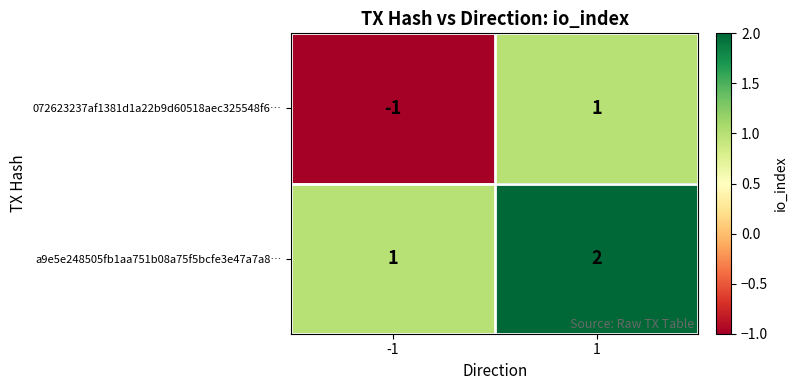

Which series has the largest total across all categories?

a9e5e248505fb1aa751b08a75f5bcfe3e47a7a8…